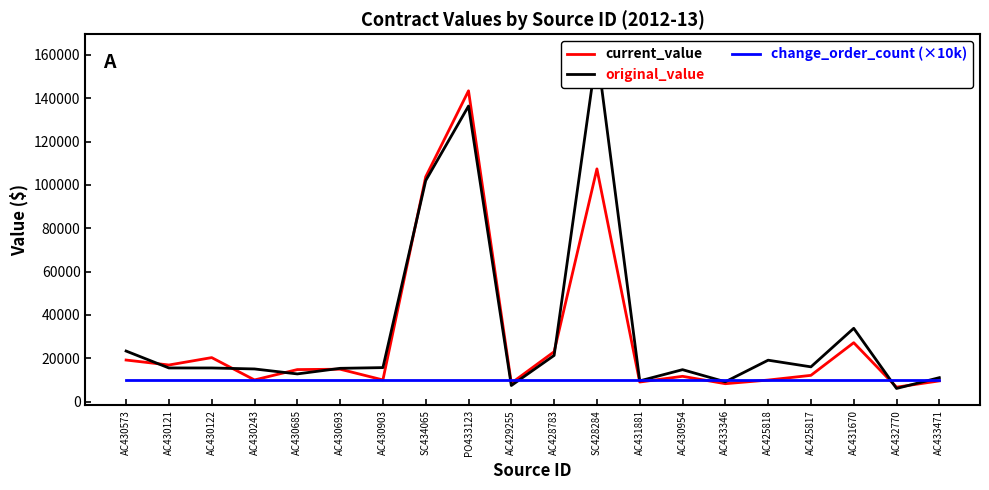

True or false: current_value and change_order_count (×10k) cross at least once.

True